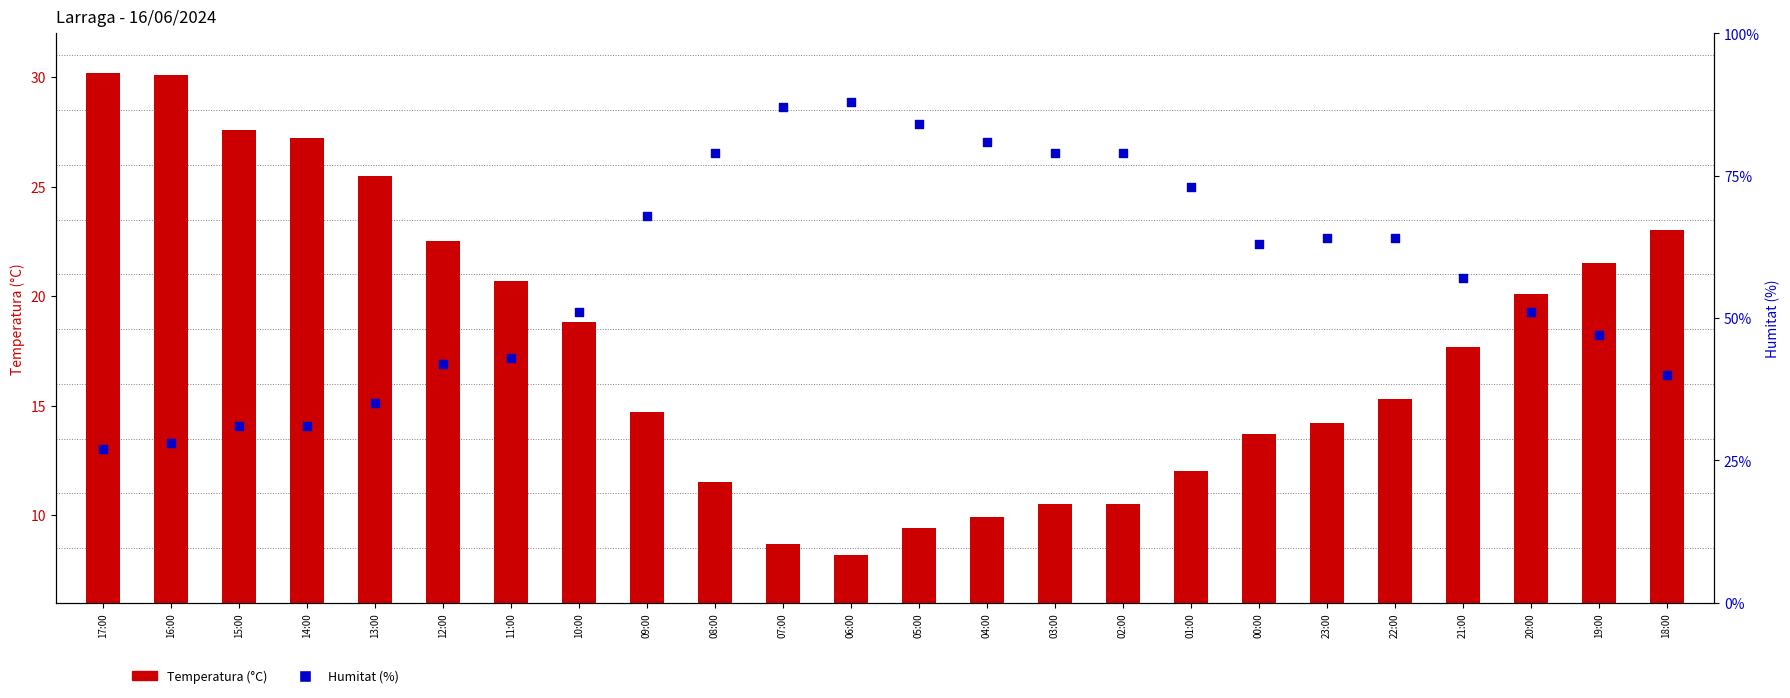

Which series contains the highest Y value?

Humitat (%)